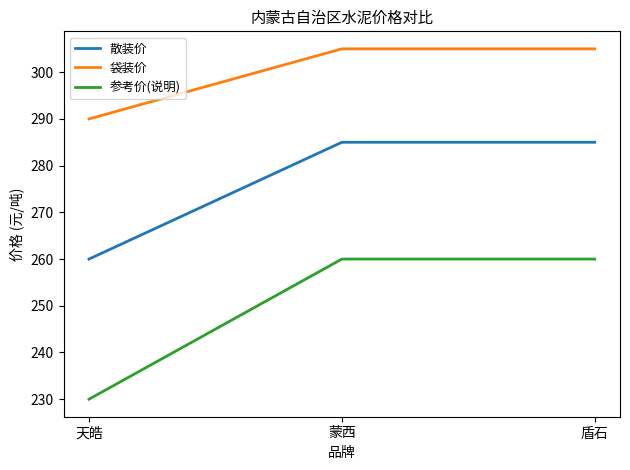

The value of 参考价(说明) at 天皓 is 61. True or false?

False